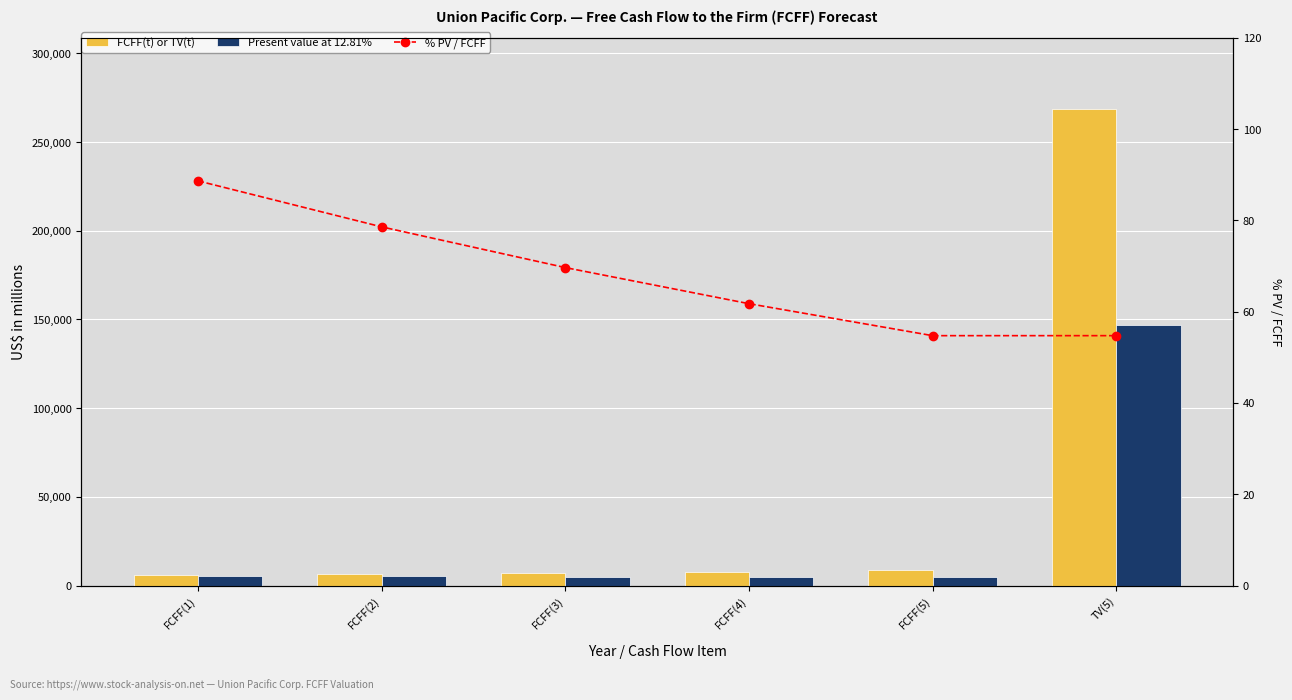

Reading left to right, transcribe all the data shown in this chart.

FCFF(t) or TV(t): 6187.0	6679.0	7240.0	7881.0	8614.0	268547.0
Present value at 12.81%: 5485.0	5248.0	5043.0	4866.0	4715.0	146997.0
% PV / FCFF: 88.7	78.6	69.7	61.7	54.7	54.7